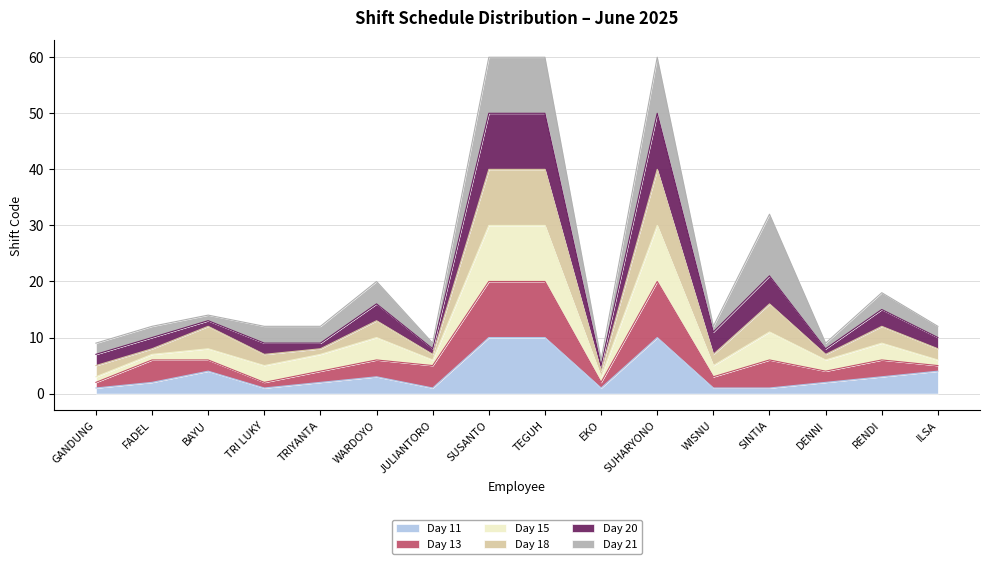

Does the chart have visible grid lines?

Yes